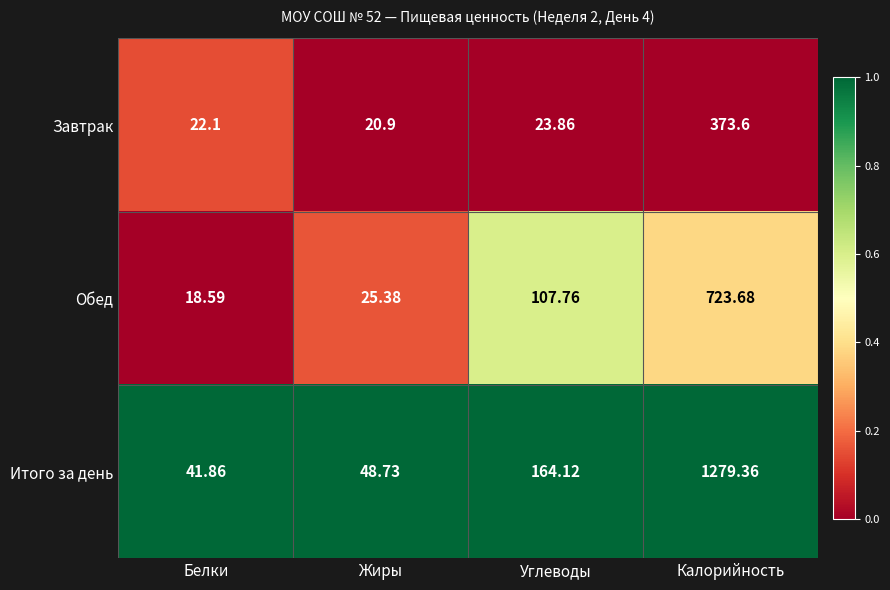

List the series in order of their peak value, lowest first.

Завтрак, Обед, Итого за день